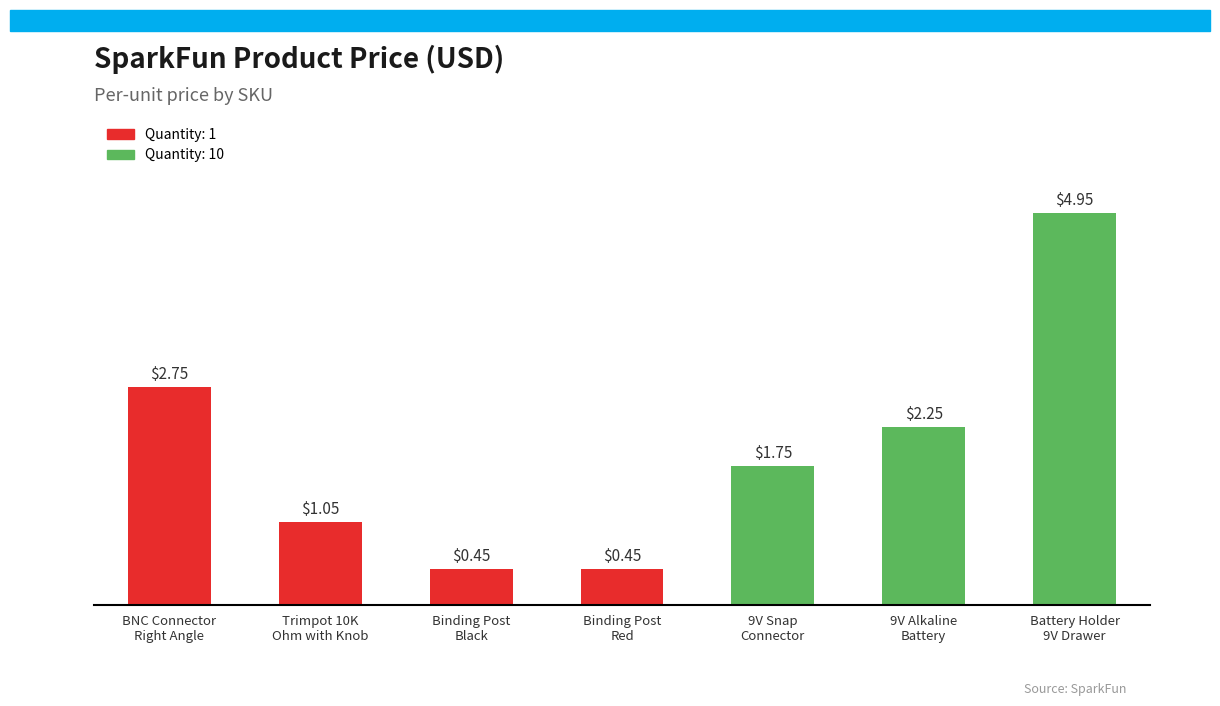

What is the difference between the maximum and minimum values?

4.5